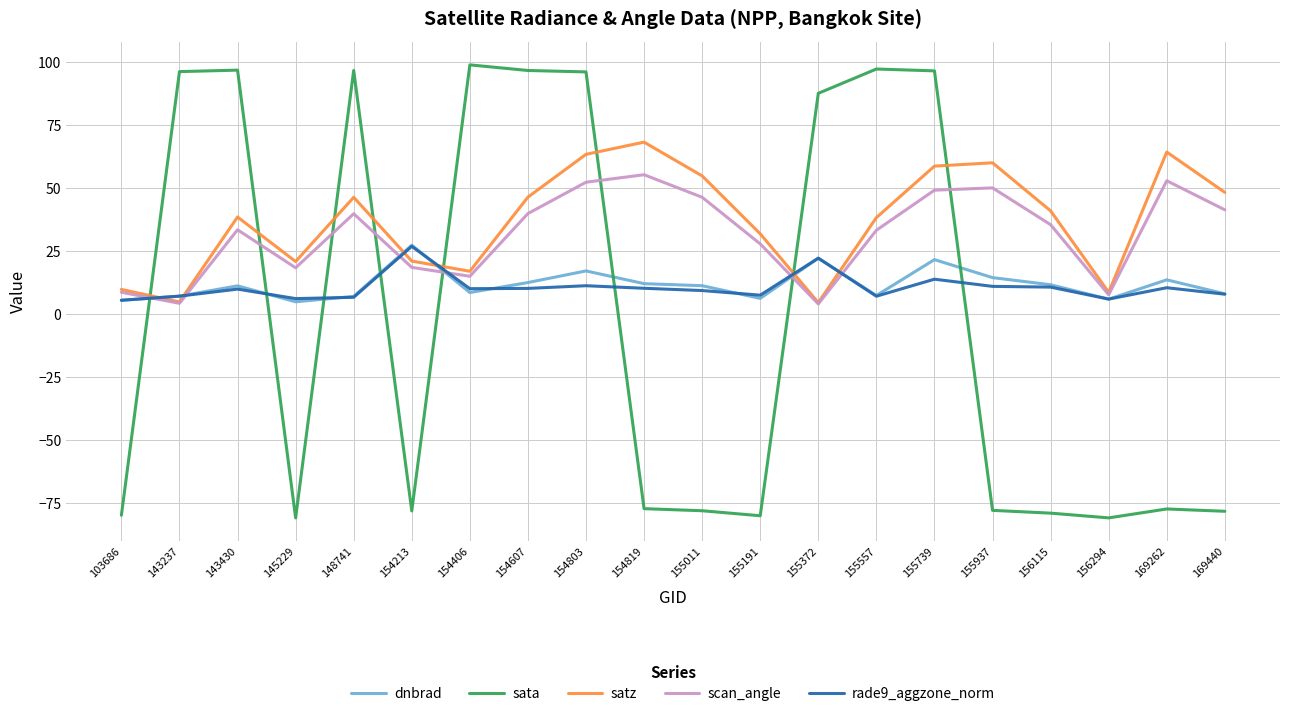

Is it true that satz equals 21.0 at 154213?

True